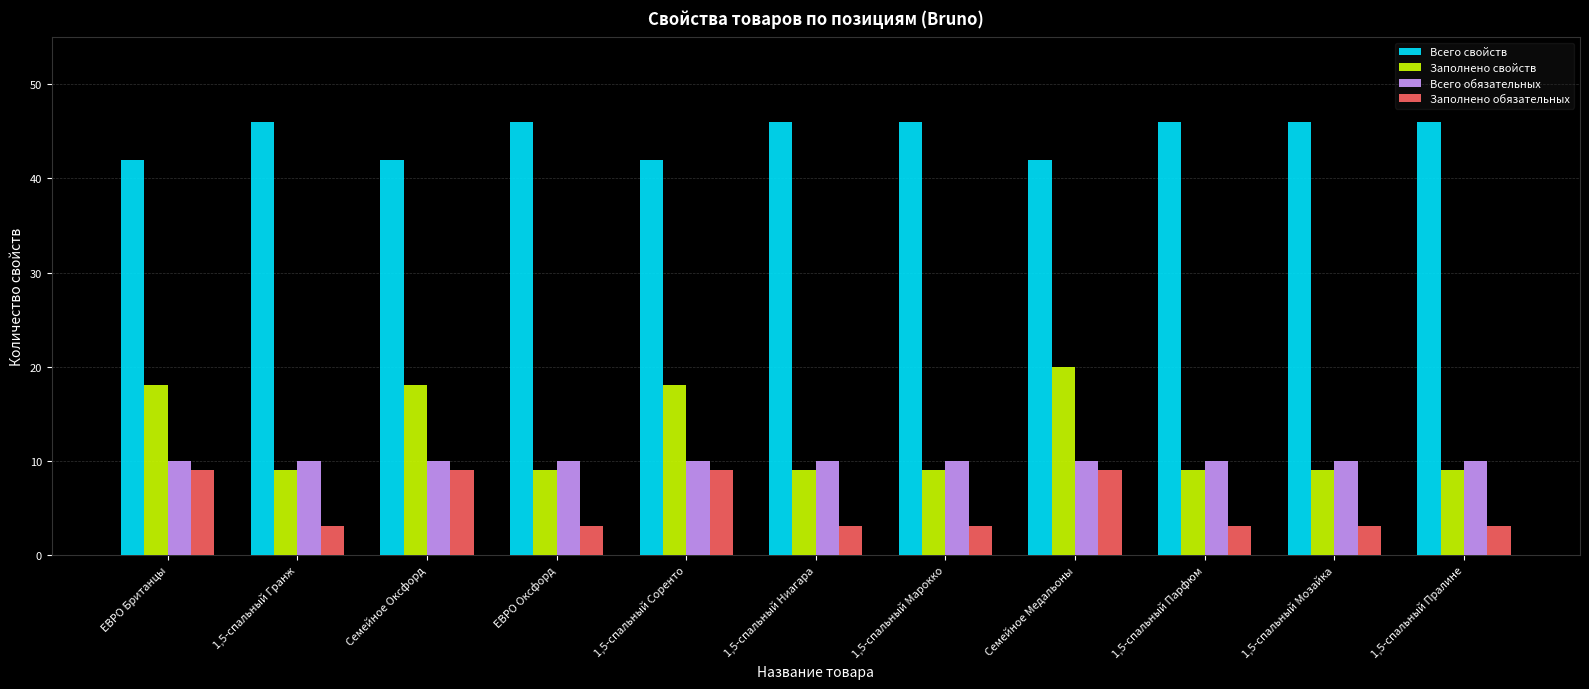

What is the minimum value shown in the chart?

3